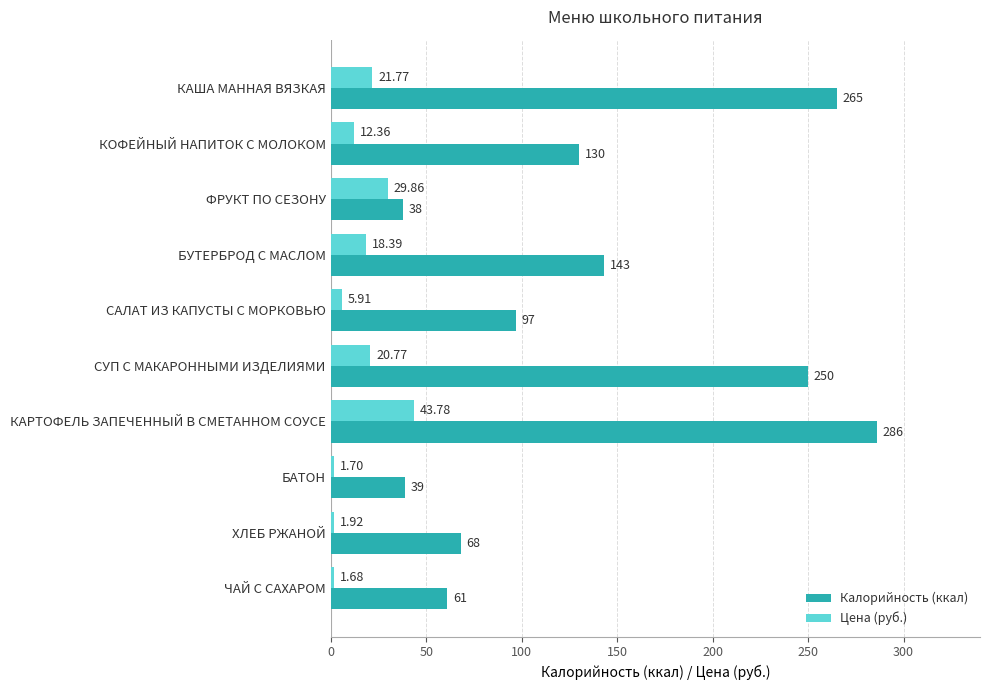

Which series has the largest total across all categories?

Калорийность (ккал)